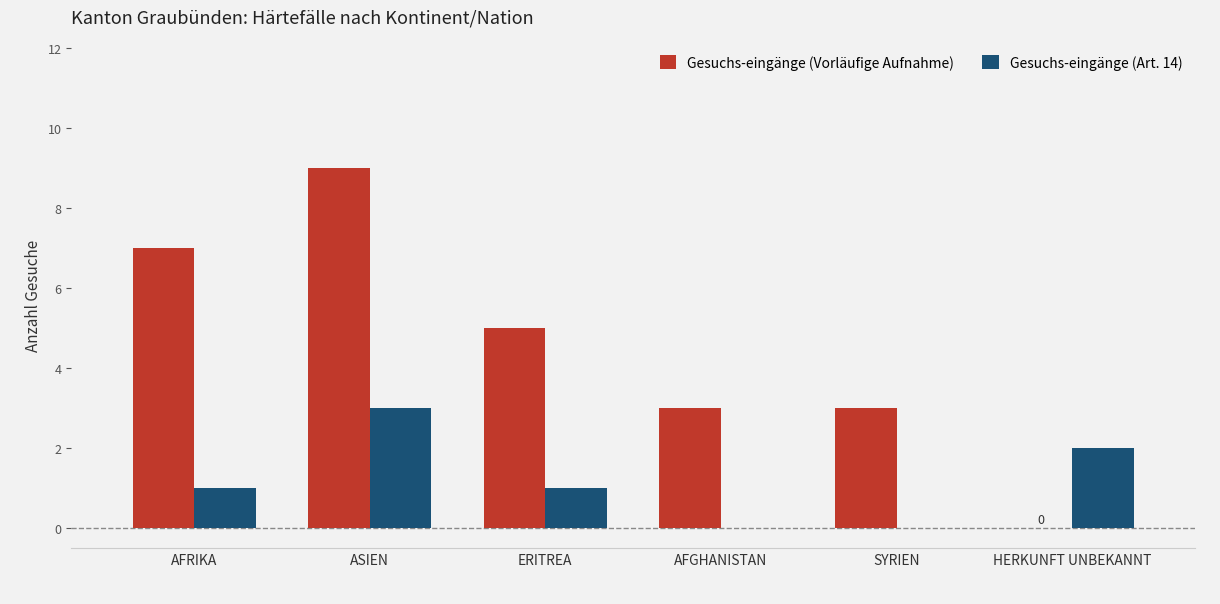

Which series has the largest total across all categories?

Gesuchs-eingänge (Vorläufige Aufnahme)